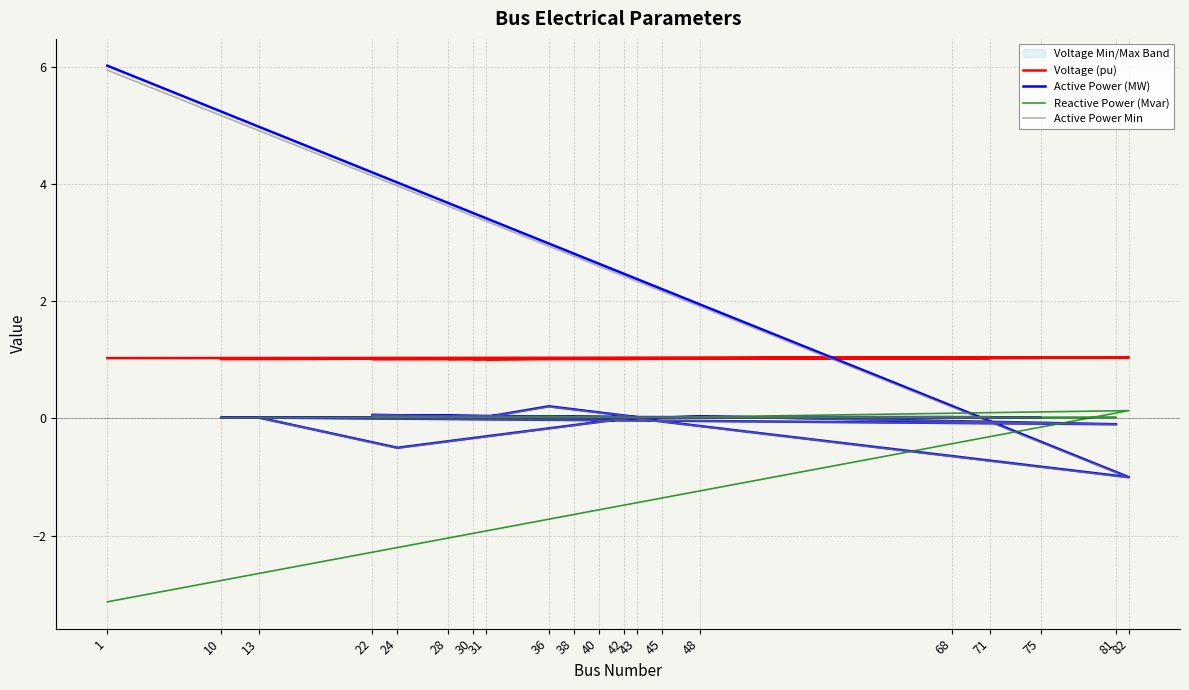

Reading left to right, extract all data points from this chart.

Voltage (pu): 1=1.0	82=1.0	42=1.0	22=1.0	40=1.0	28=1.0	38=1.0	30=1.0	75=1.0	45=1.0	48=1.0	81=1.0	13=1.0	24=1.0	43=1.0	36=1.0	31=1.0	71=1.0	10=1.0	68=1.0
Active Power (MW): 1=6.0	82=-1.0	42=0.0	22=0.1	40=0.0	28=0.0	38=0.0	30=0.0	75=0.0	45=0.0	48=0.0	81=-0.1	13=0.0	24=-0.5	43=0.0	36=0.2	31=0.0	71=0.0	10=0.0	68=0.0
Reactive Power (Mvar): 1=-3.1	82=0.1	42=0.0	22=0.0	40=0.0	28=0.0	38=0.0	30=0.0	75=0.0	45=0.0	48=0.0	81=0.0	13=0.0	24=0.0	43=0.0	36=0.0	31=0.0	71=0.0	10=0.0	68=0.0
Active Power Min: 1=5.9	82=-1.0	42=0.0	22=0.1	40=0.0	28=0.0	38=0.0	30=0.0	75=0.0	45=0.0	48=0.0	81=-0.1	13=0.0	24=-0.5	43=0.0	36=0.2	31=0.0	71=0.0	10=0.0	68=0.0